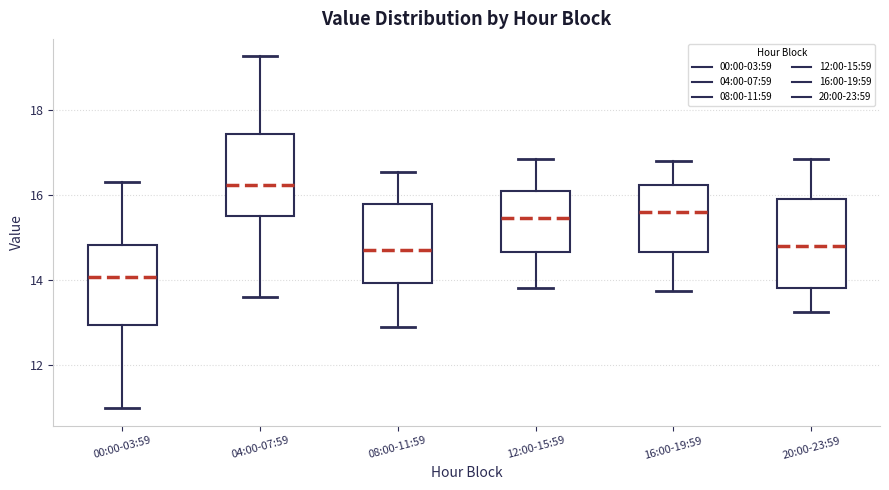

Which box has the lowest median line?

00:00-03:59